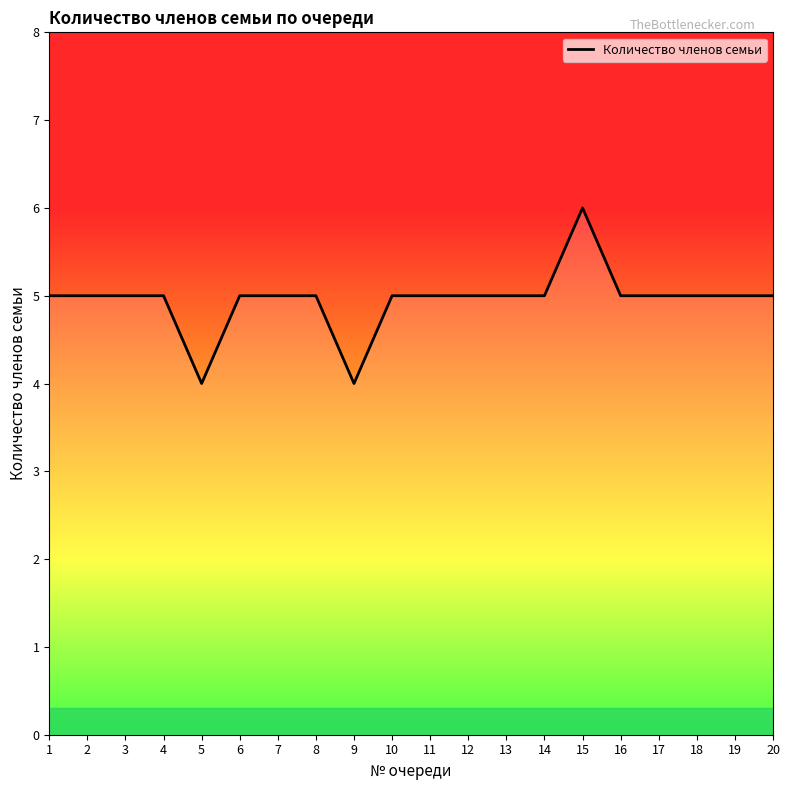

What is the greatest value displayed?

6